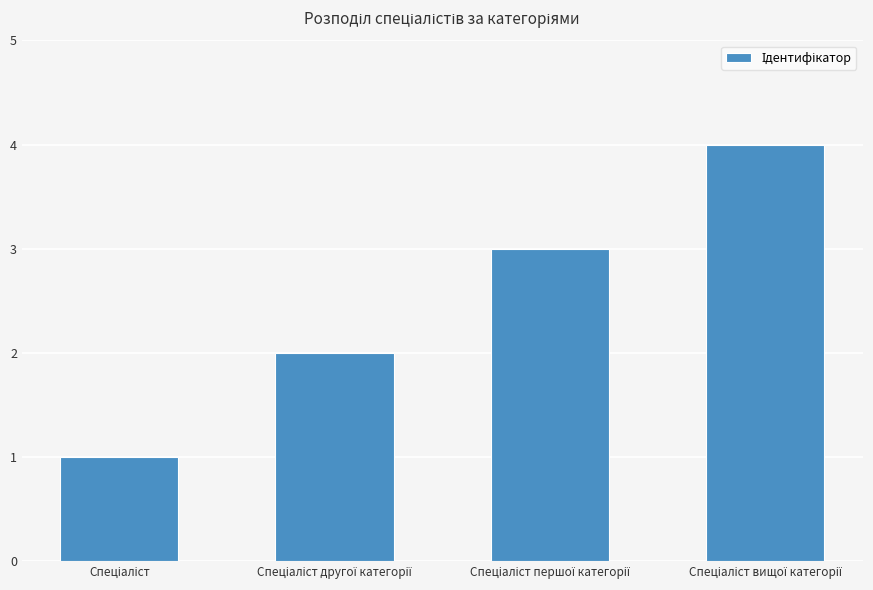

What is the sum of all values?

10